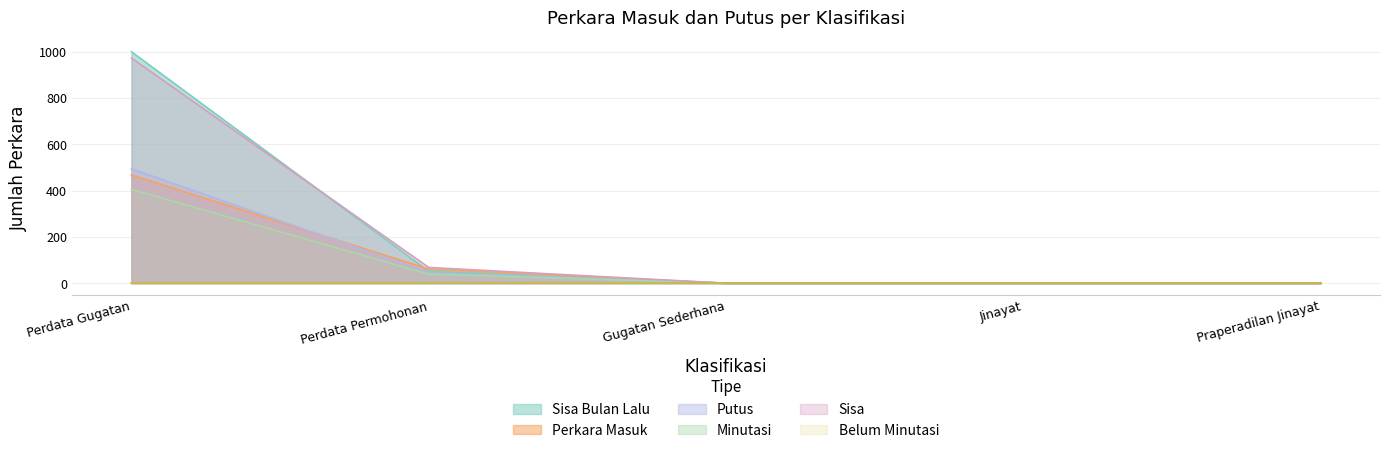

True or false: Minutasi and Sisa cross at least once.

False